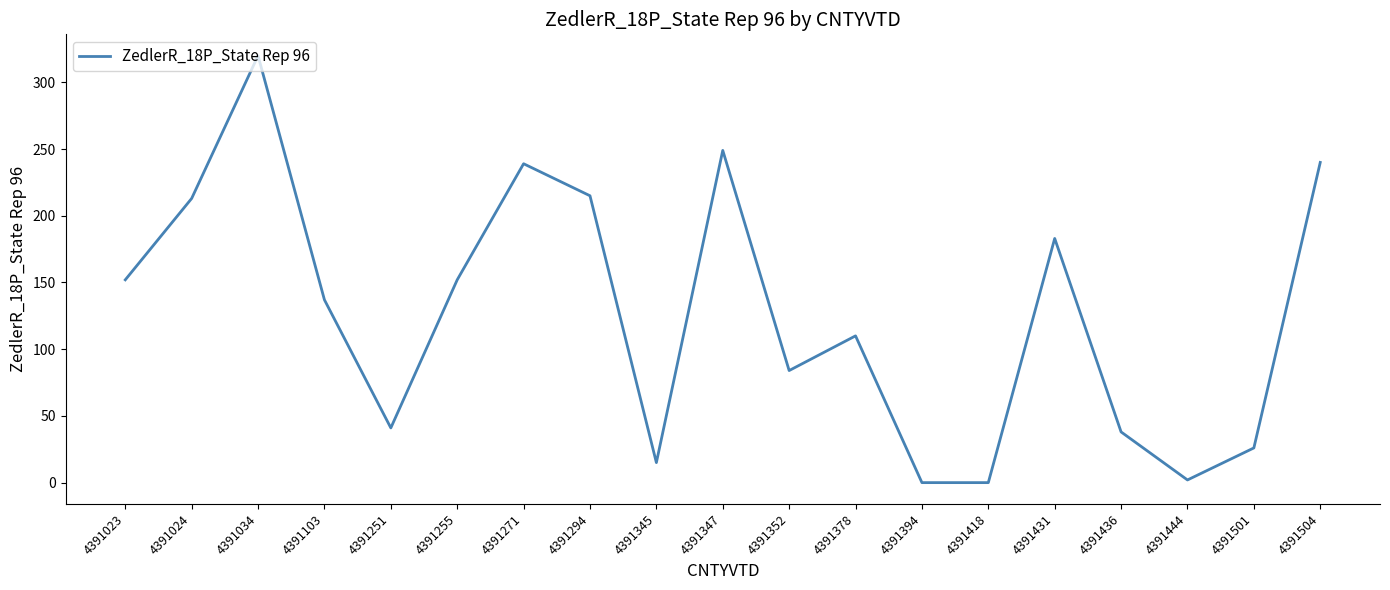

Read the value at 4391347.

249